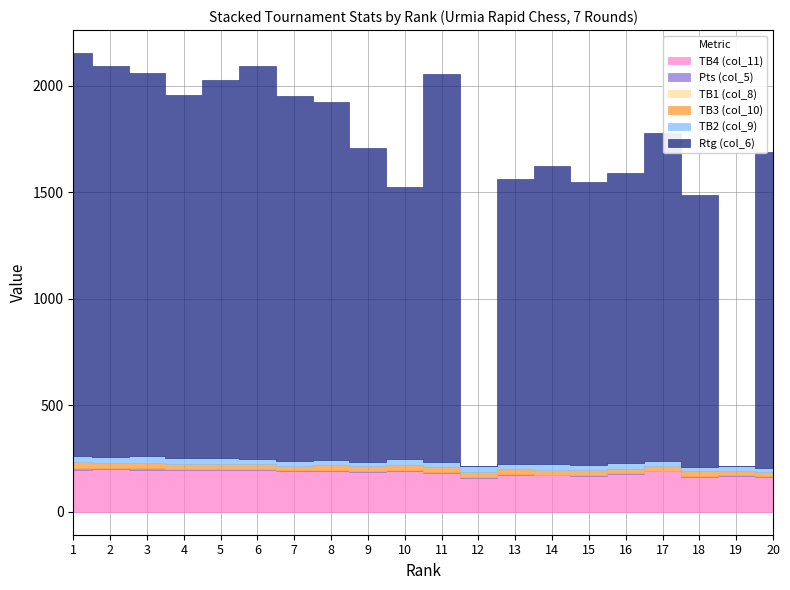

At 9, list the series in order from smallest to largest.

TB1 (col_8), Pts (col_5), TB3 (col_10), TB2 (col_9), TB4 (col_11), Rtg (col_6)